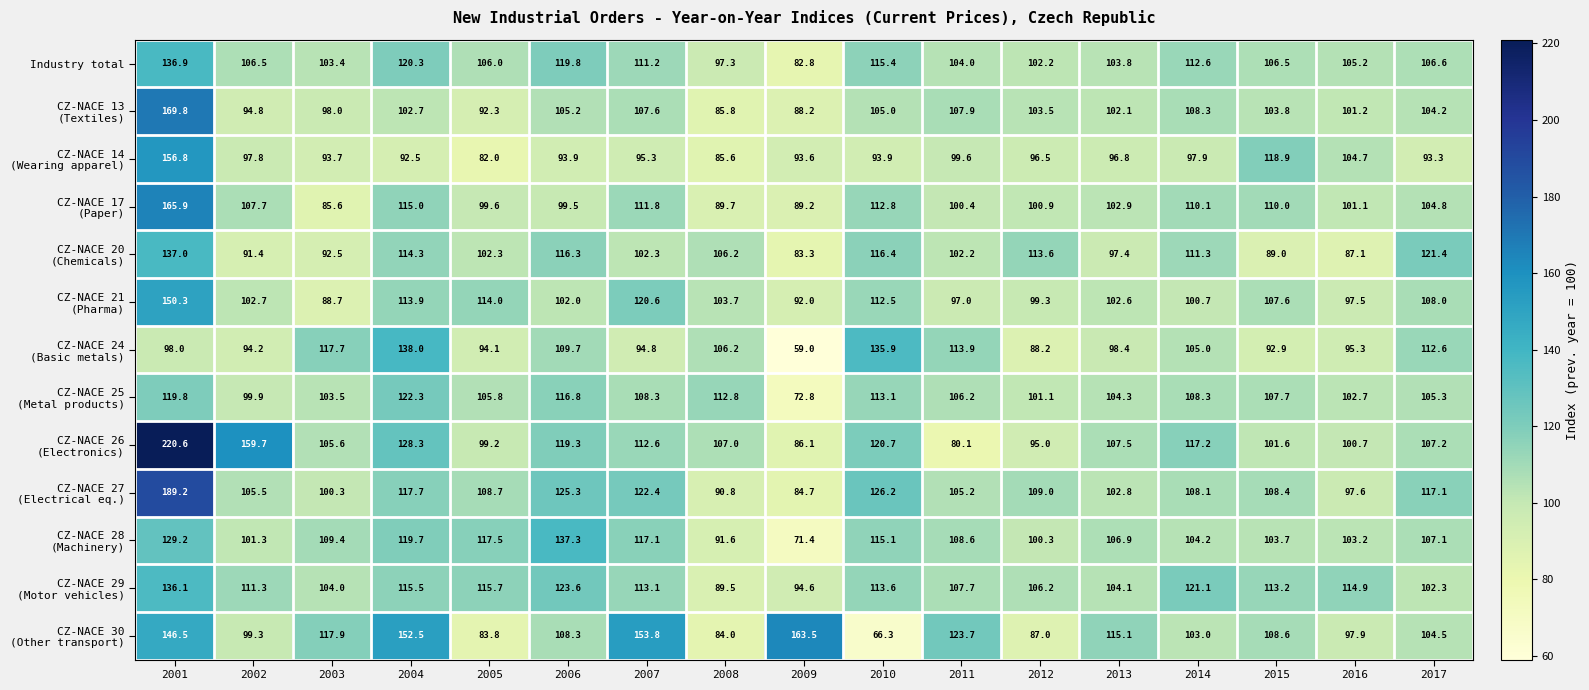

What is the difference between the Industry total values at 2016 and 2012?

3.0